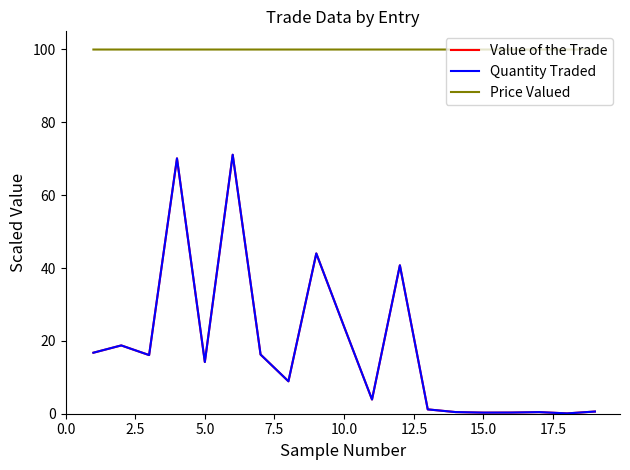

True or false: Price Valued and Value of the Trade intersect in this chart.

False